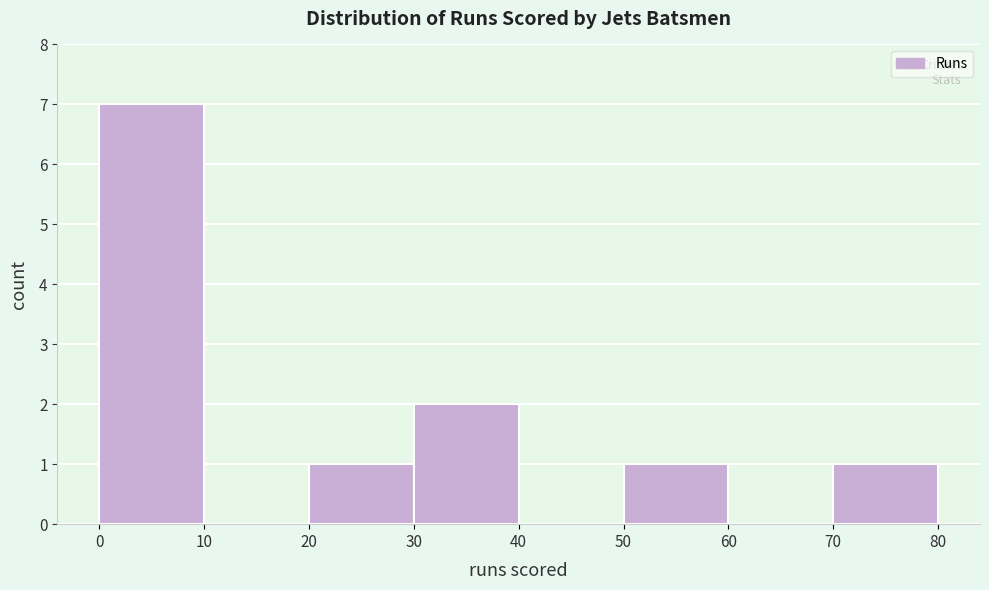

How tall is the bar that spans 30 to 40 on the x-axis? The values are not printed on the chart, so give them approximately, as read against the axis.

2